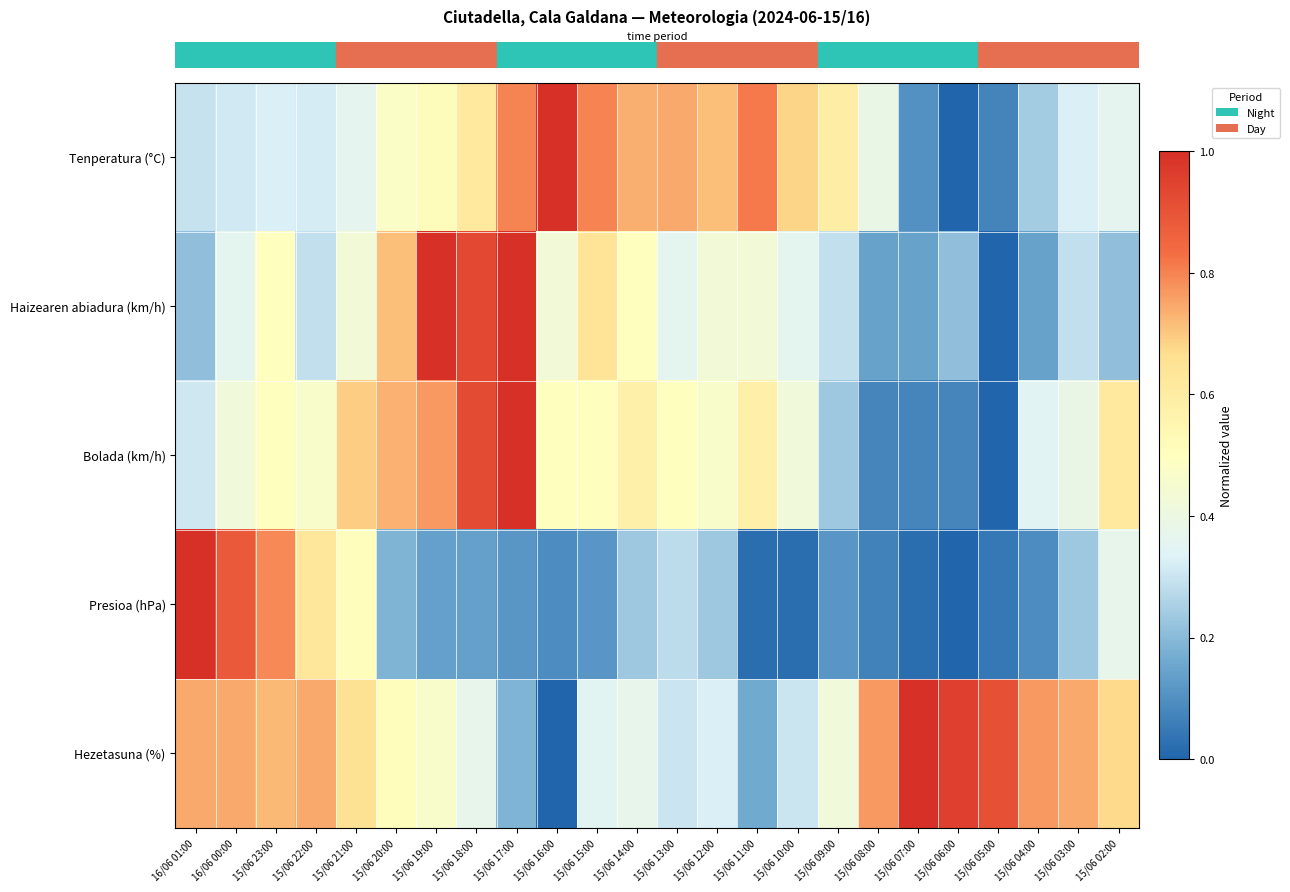

At which category is the sum across all series the highest?

15/06 17:00